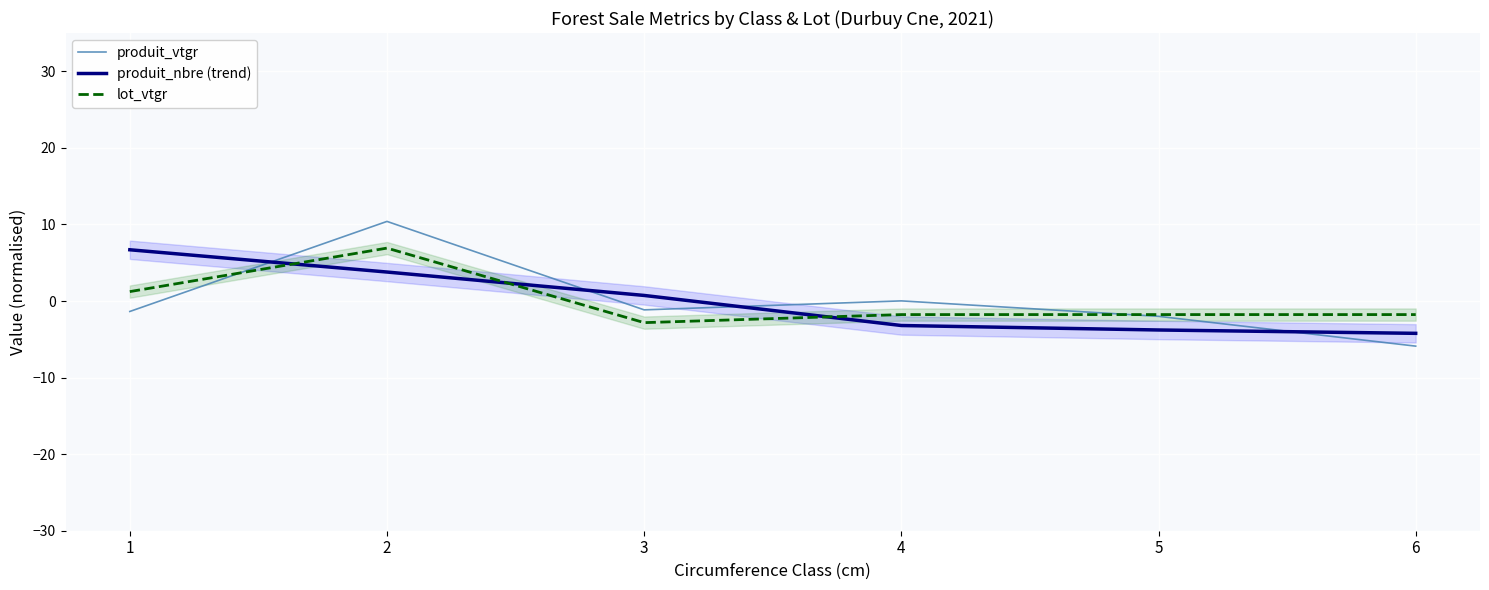

At how many categories does at least one series exceed 3?

2